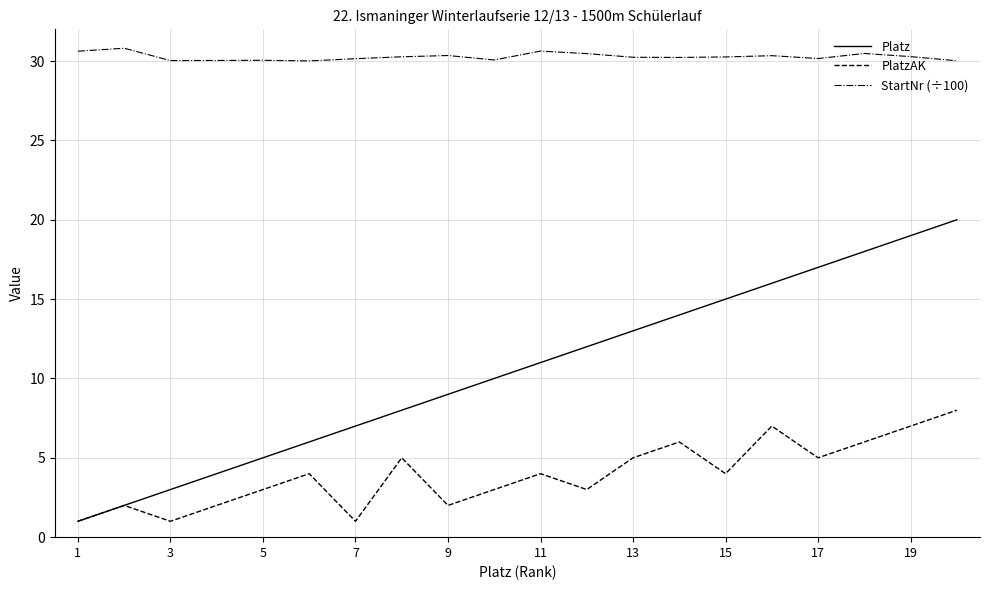

True or false: StartNr (÷100) and PlatzAK intersect in this chart.

False